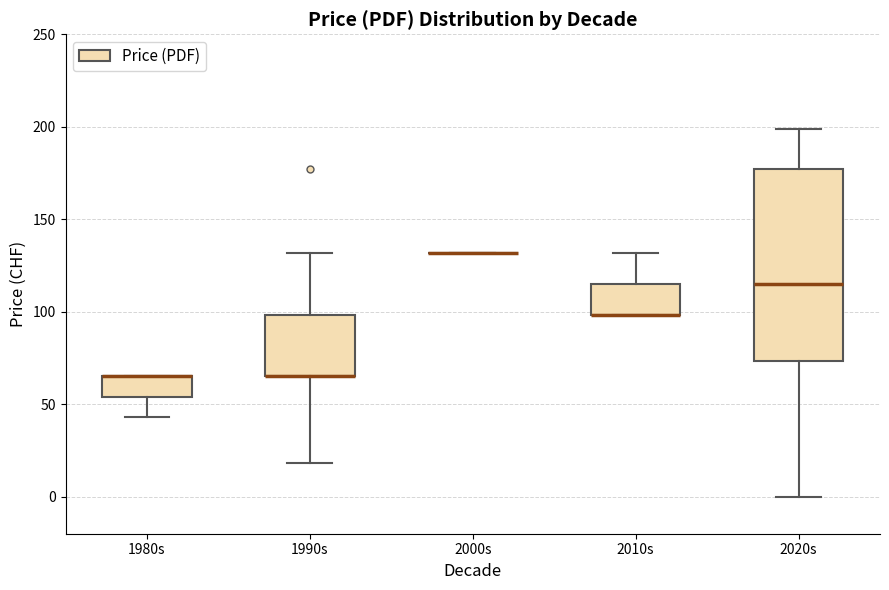

Reading left to right, read every box against the y-axis: the position of its median line, the range the box covers, and the ends of its whiskers. The values are not printed on the chart, so give them approximately, as read against the axis.

1980s: median 65 (drawn on the box's upper edge), box 55 to 65, whiskers 45 to 65
1990s: median 65 (drawn on the box's lower edge), box 65 to 100, whiskers 20 to 130
2000s: box collapsed to a line at 130, whiskers 130 to 130
2010s: median 100 (drawn on the box's lower edge), box 100 to 115, whiskers 100 to 130
2020s: median 115, box 75 to 175, whiskers 0 to 200